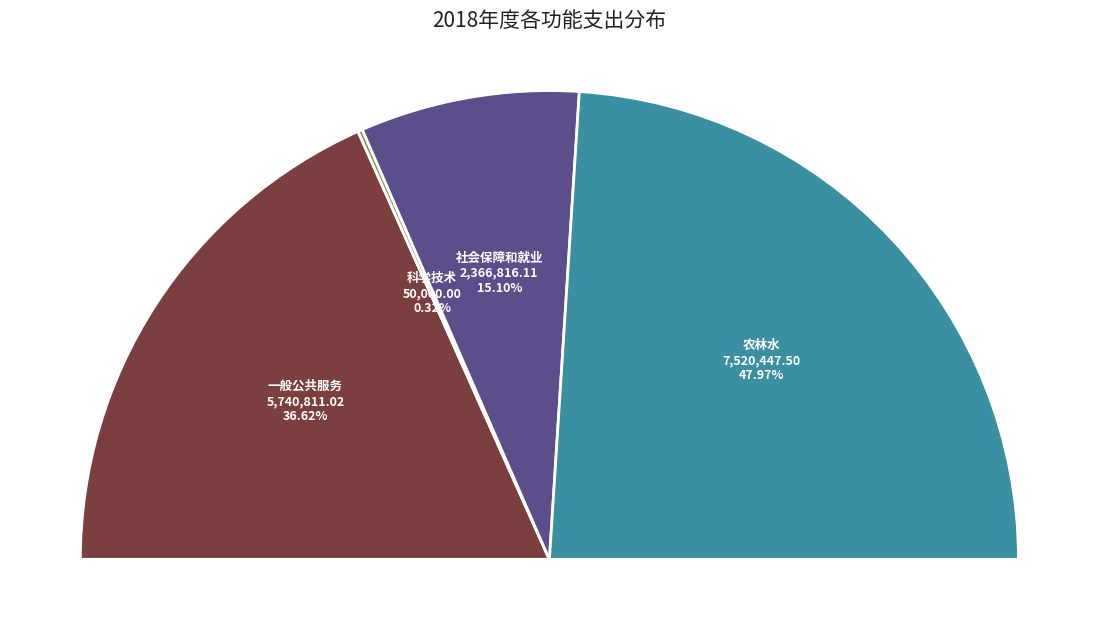

What percentage is the 一般公共服务支出 slice, to the nearest percent?

37%